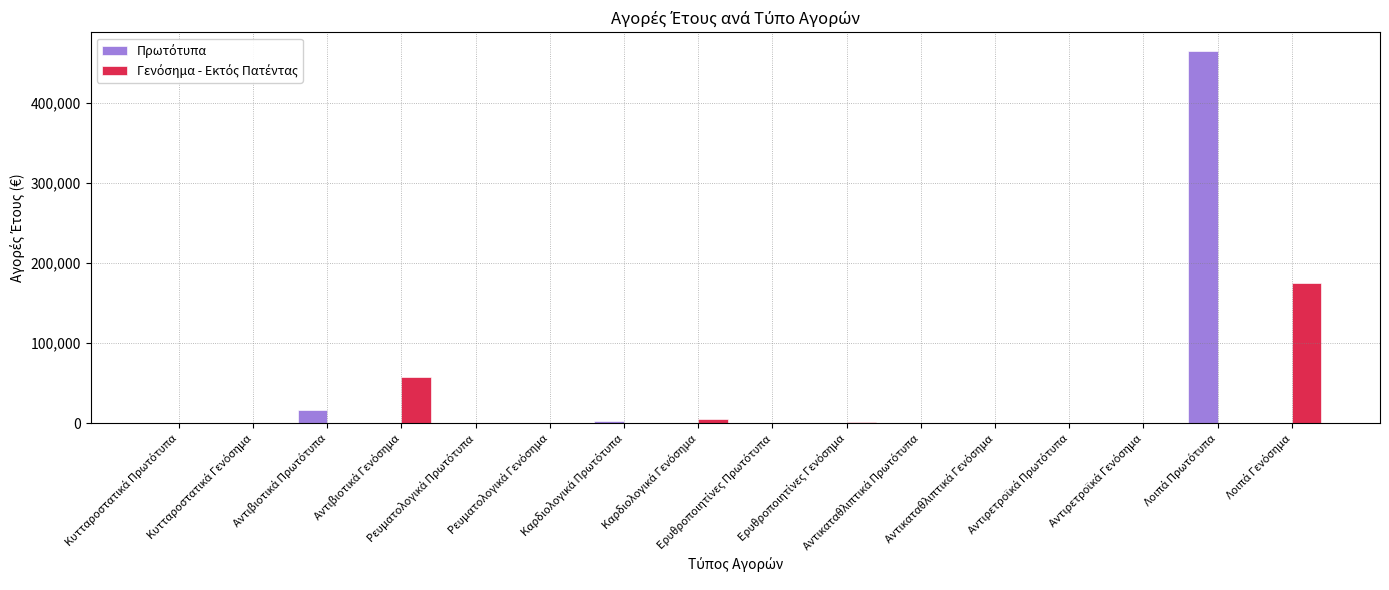

What is the maximum value shown in the chart?

465027.2